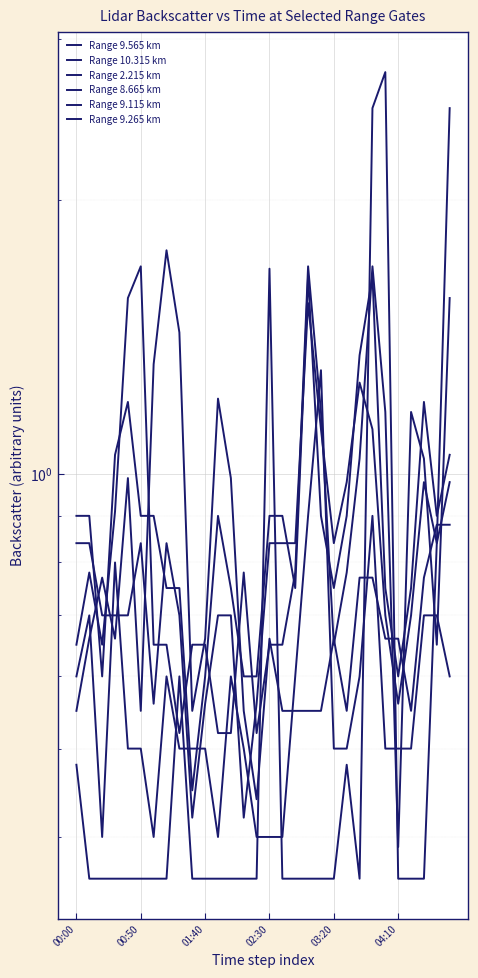

At which category does Range 9.115 km reach its first local peak?

00:50